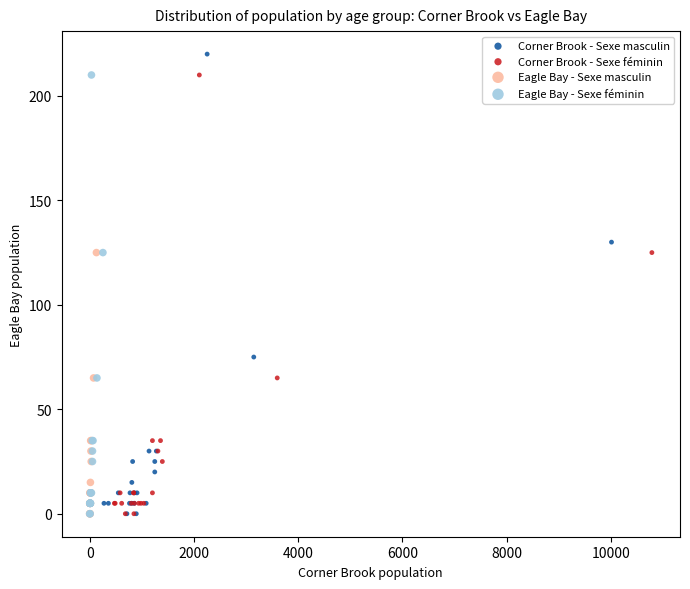

Which series contains the highest Y value?

Corner Brook - Sexe masculin